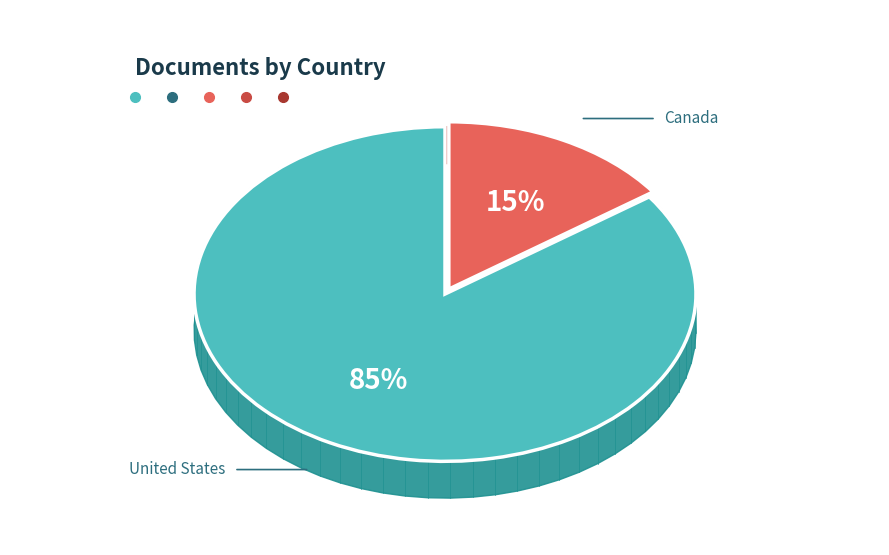

The Canada slice represents 1% of the pie. True or false?

False